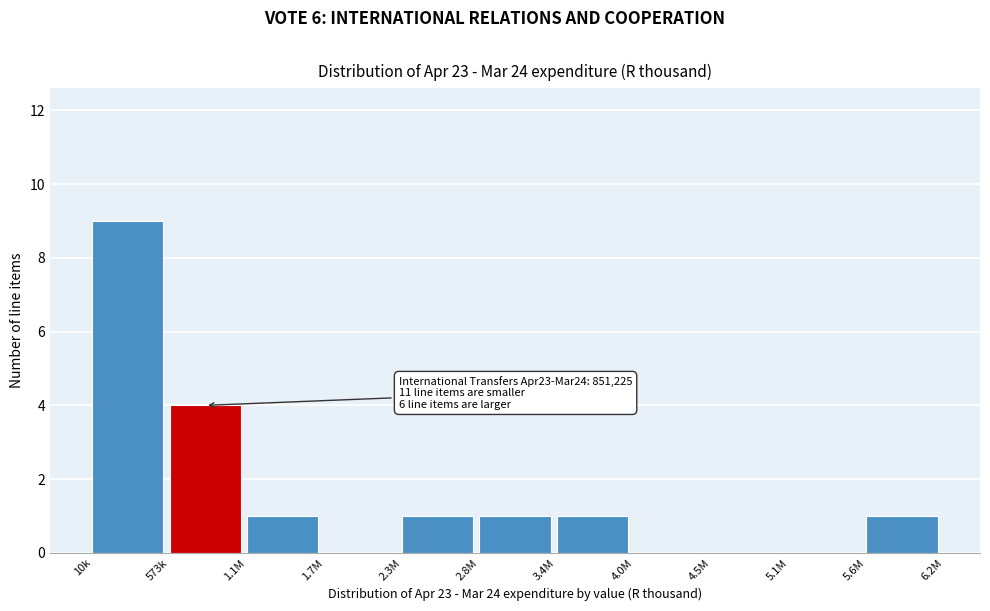

Reading right to left, extract all data points from this chart.

5.6M=1	5.1M=0	4.5M=0	4.0M=0	3.4M=1	2.8M=1	2.3M=1	1.7M=0	1.1M=1	573k=4	10k=9